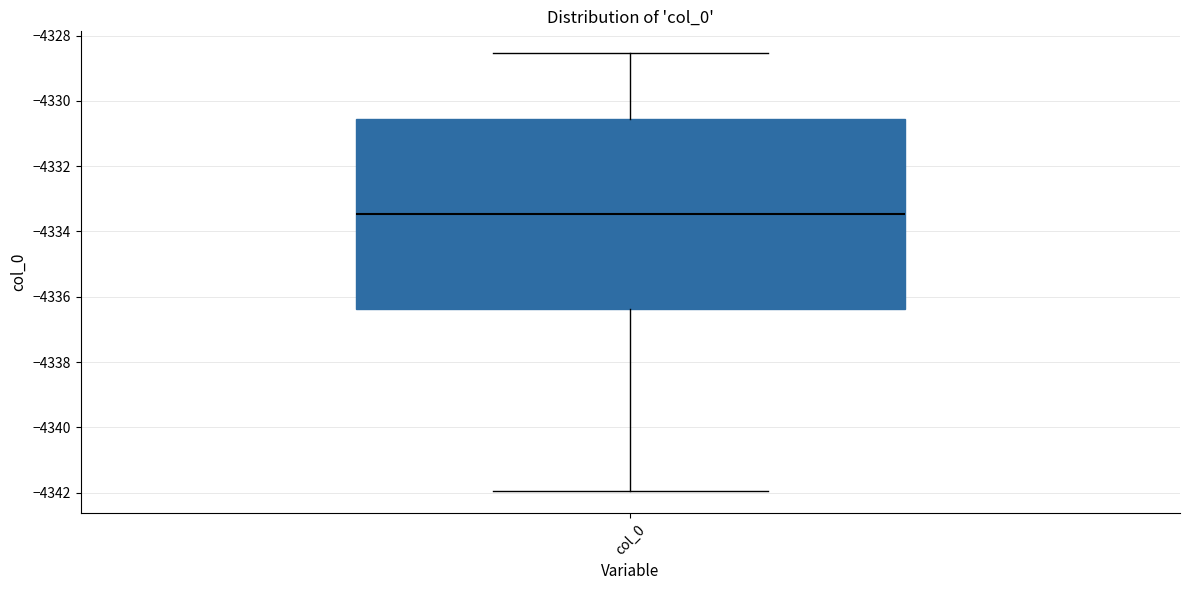

Where is the upper edge of the box for col_0 on the y-axis? The values are not printed on the chart, so give them approximately, as read against the axis.

-4330.6